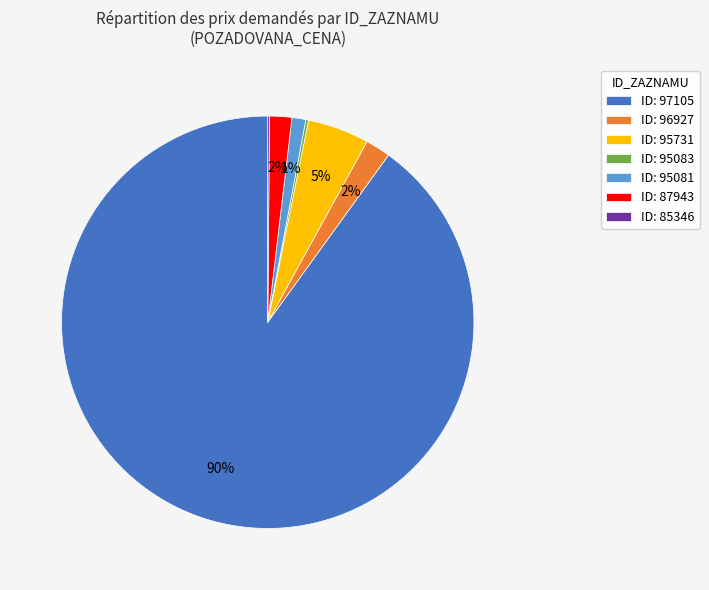

Between ID: 96927 and ID: 97105, which is larger?

ID: 97105